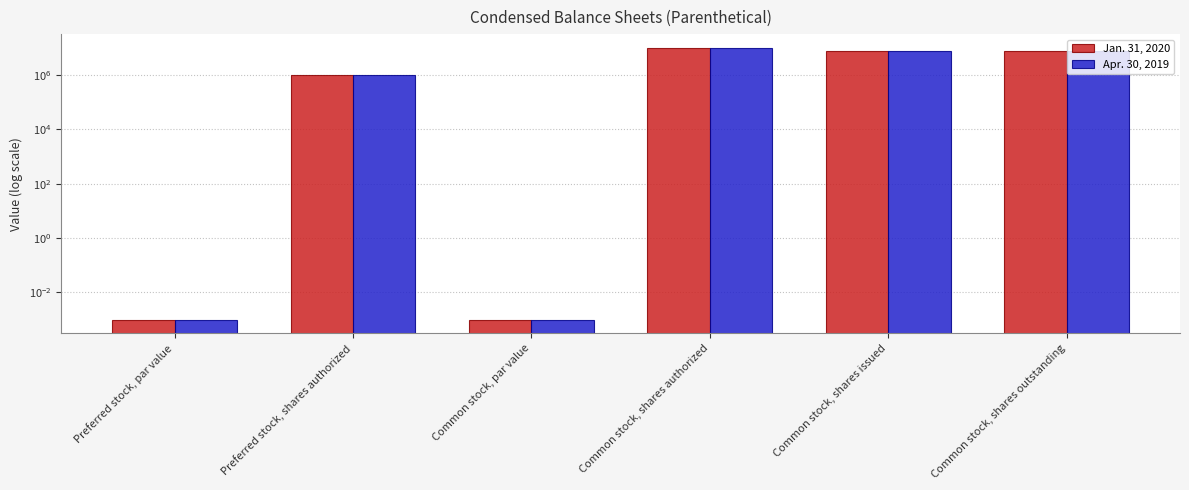

Does the chart contain stacked bars?

No